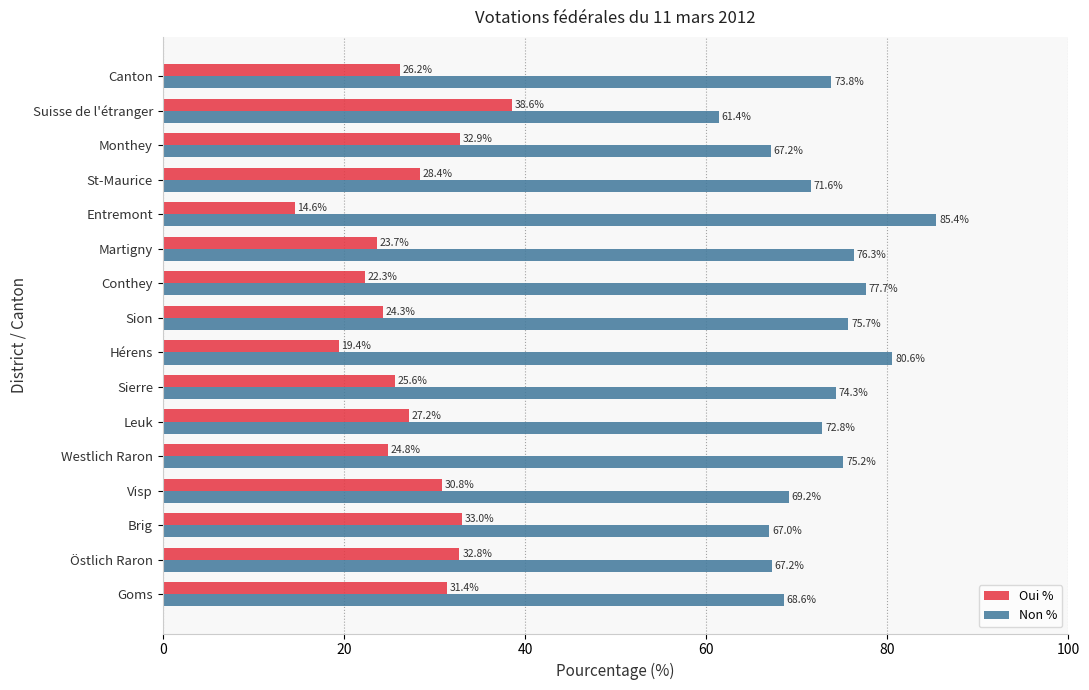

How many data points in Oui % are above 27?

8